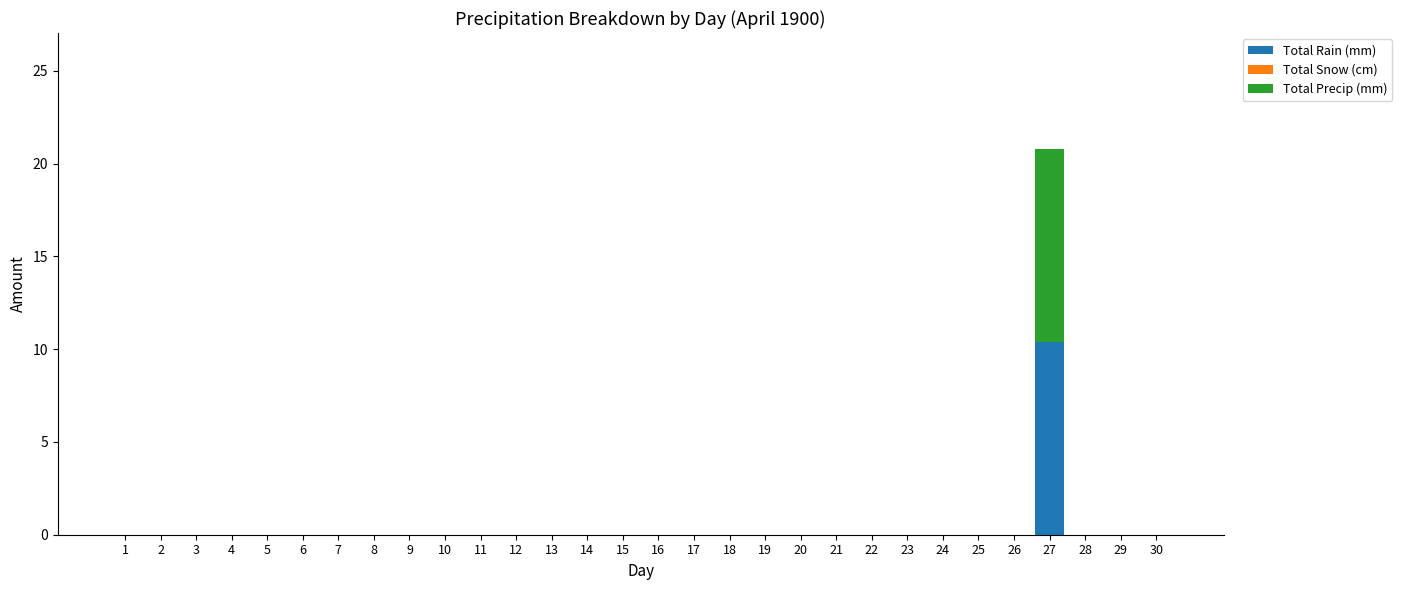

The value of Total Rain (mm) at 16 is 0.0. True or false?

True